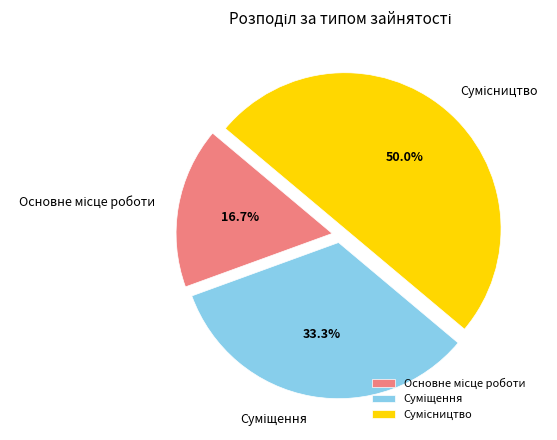

To the nearest percent, what is the combined percentage of Сумісництво and Суміщення?

83%